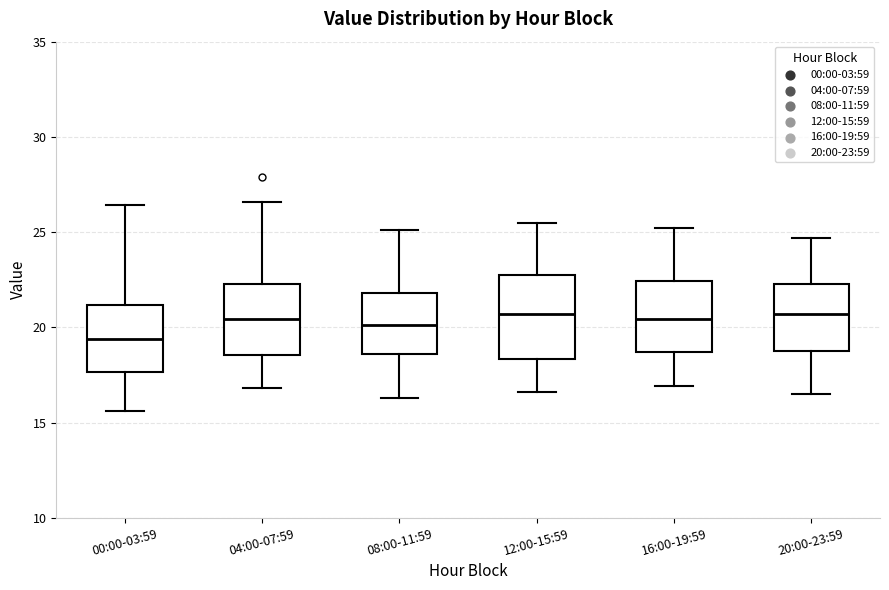

Which box's median line is the lowest?

00:00-03:59